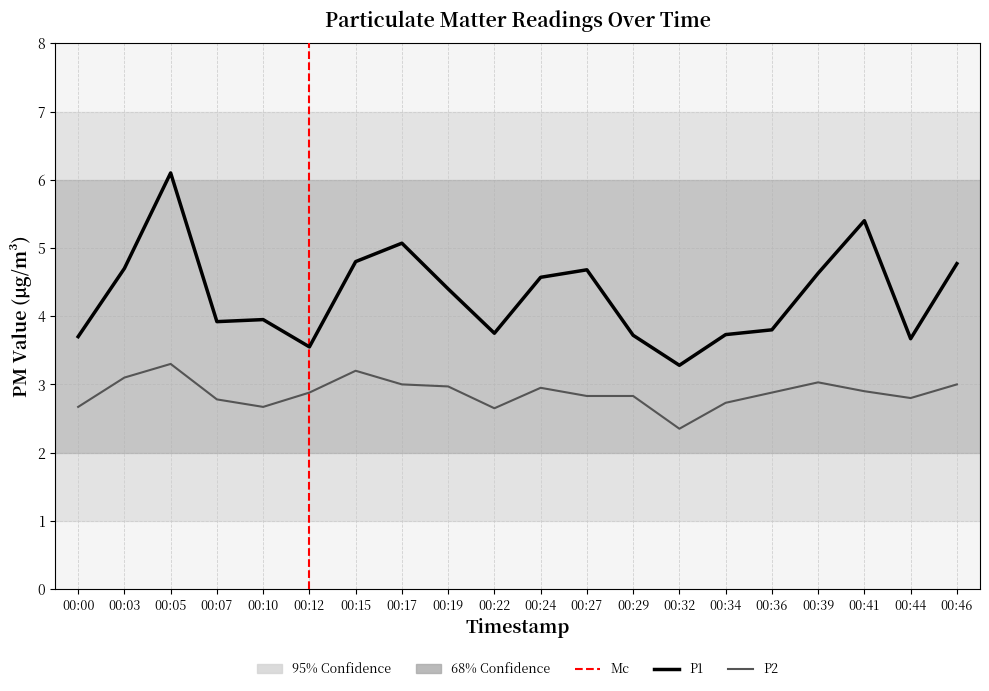

What is the difference between the maximum and minimum values in the P1 series?

2.8